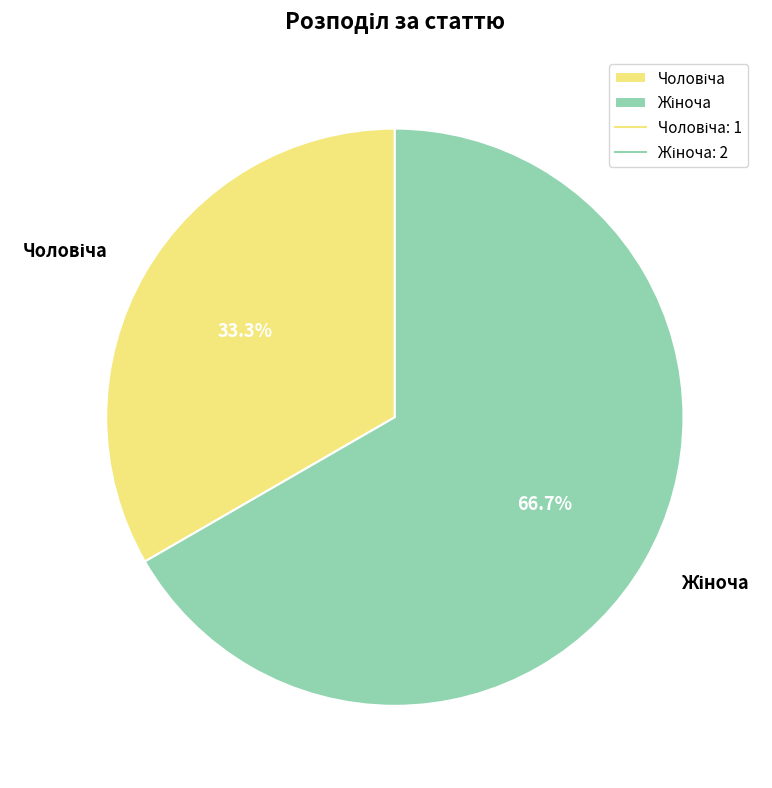

Count the number of slices in the pie.

2